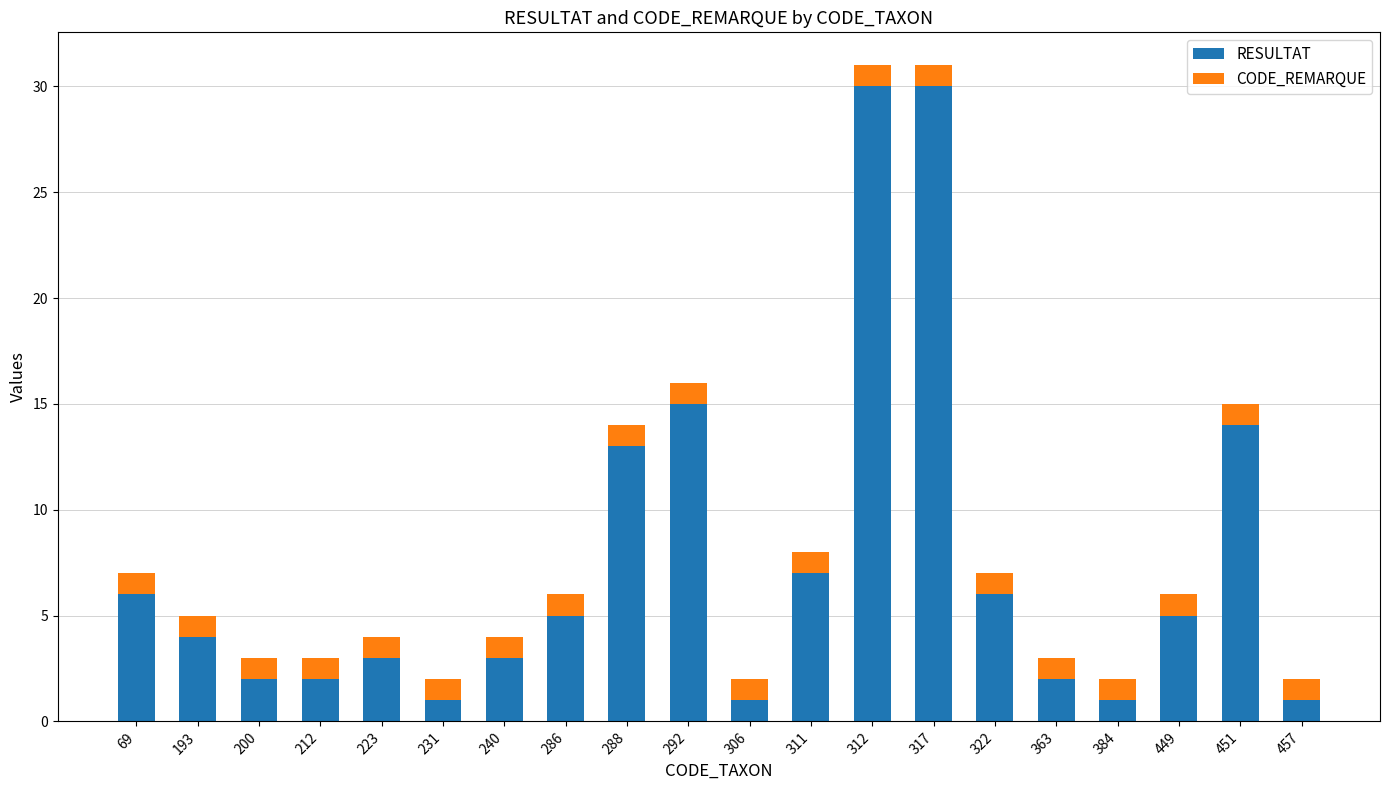

What is the highest value of the RESULTAT series?

30